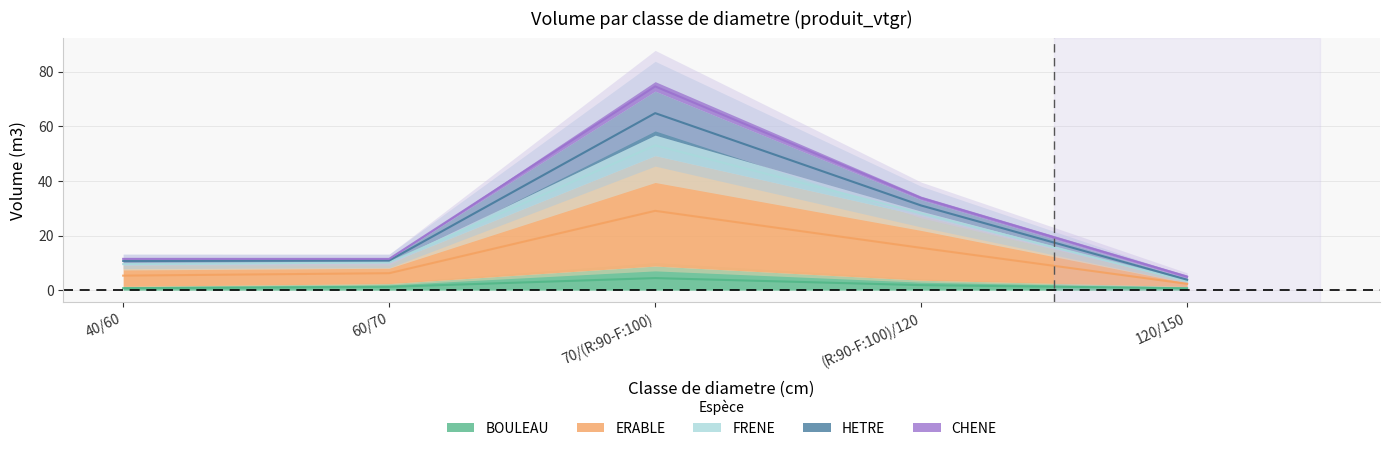

What is the average value of the ERABLE series?

20.8